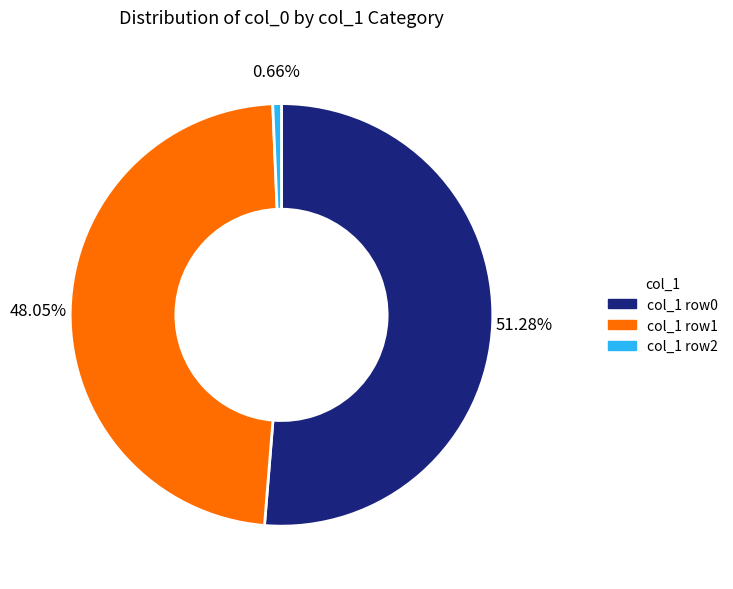

Does any single category account for the majority?

Yes